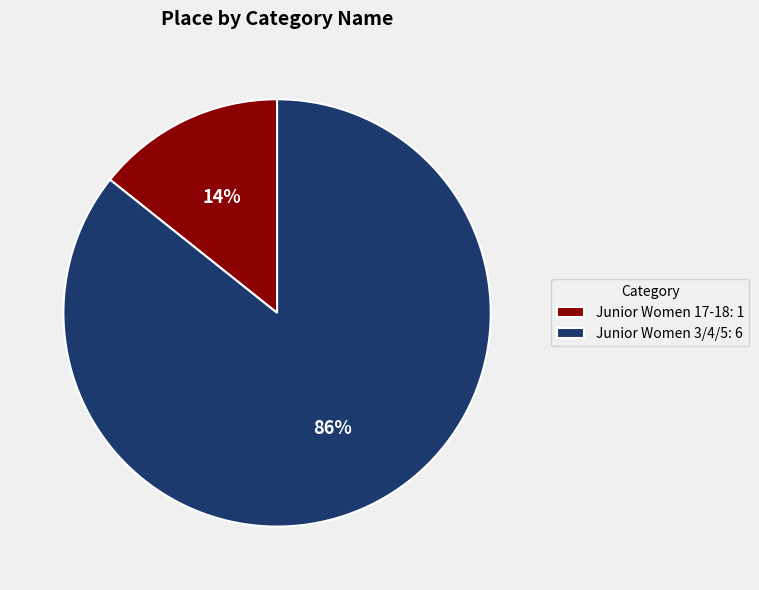

Between Junior Women 17-18 and Junior Women 3/4/5, which is larger?

Junior Women 3/4/5